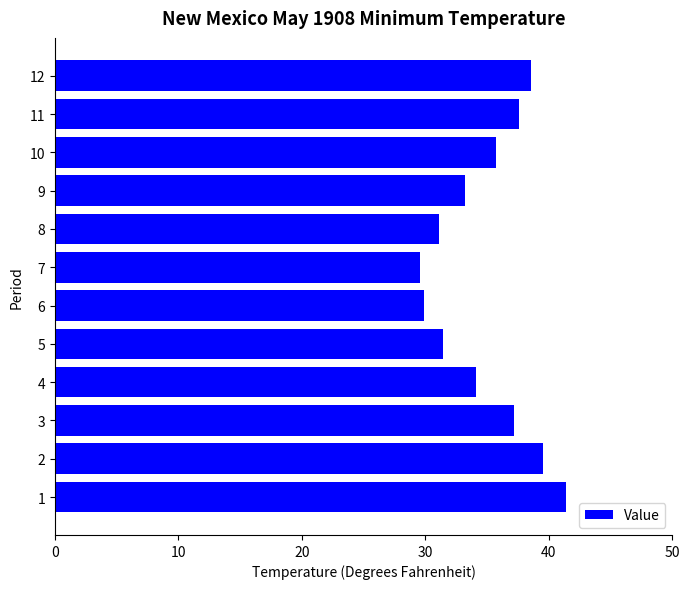

What is the sum of all values?

419.3